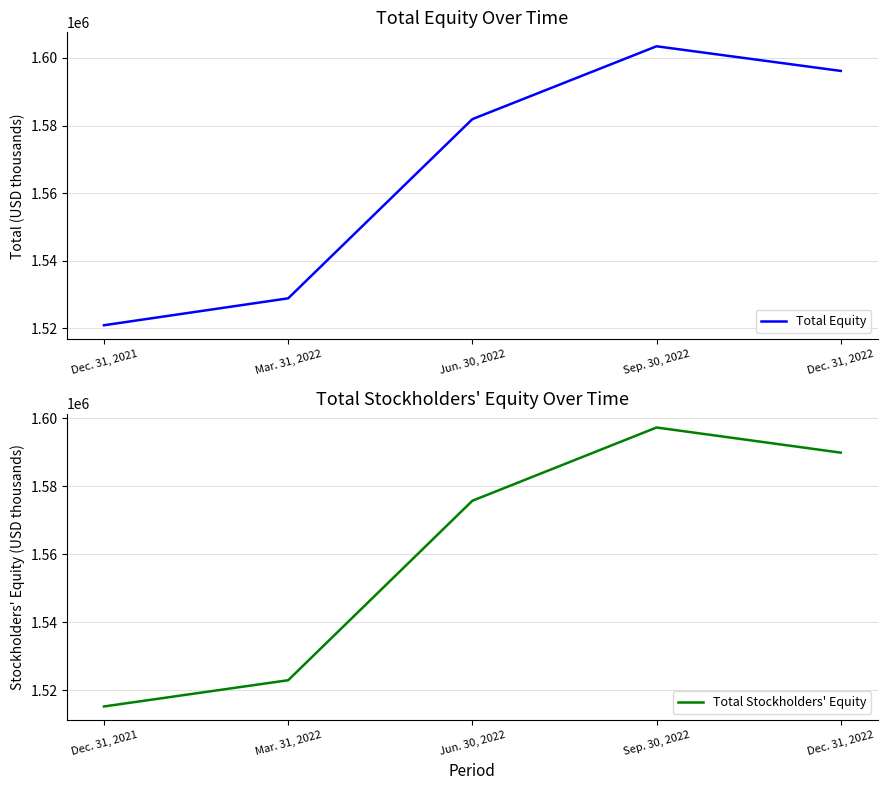

In Total Stockholders' Equity, how many points are higher than both neighbors (excluding endpoints)?

1